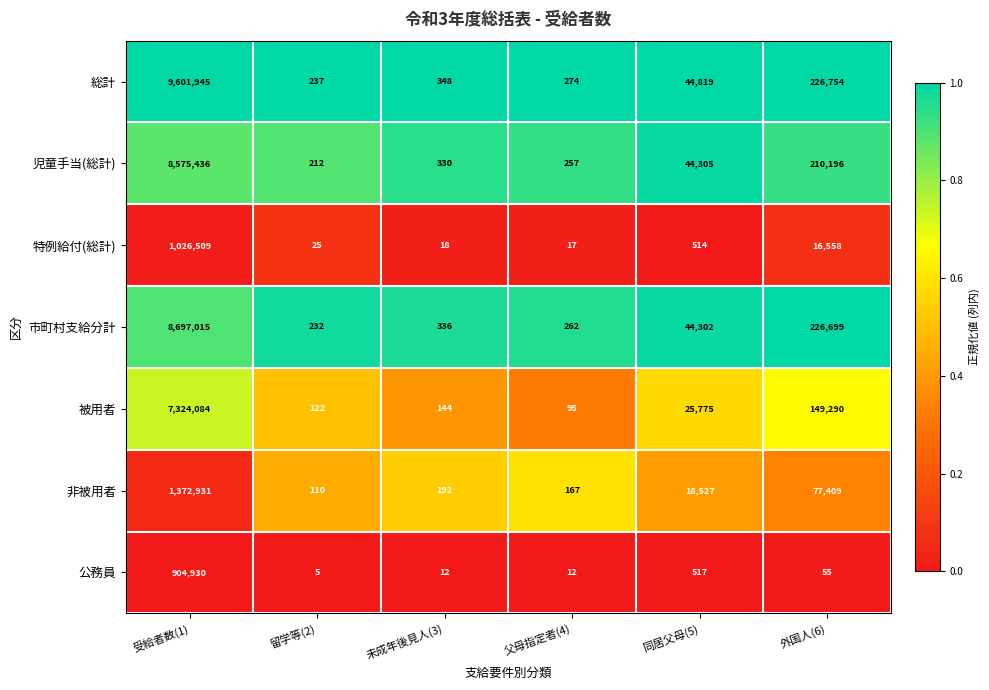

At which label does 被用者 first exceed 25775?

受給者数(1)